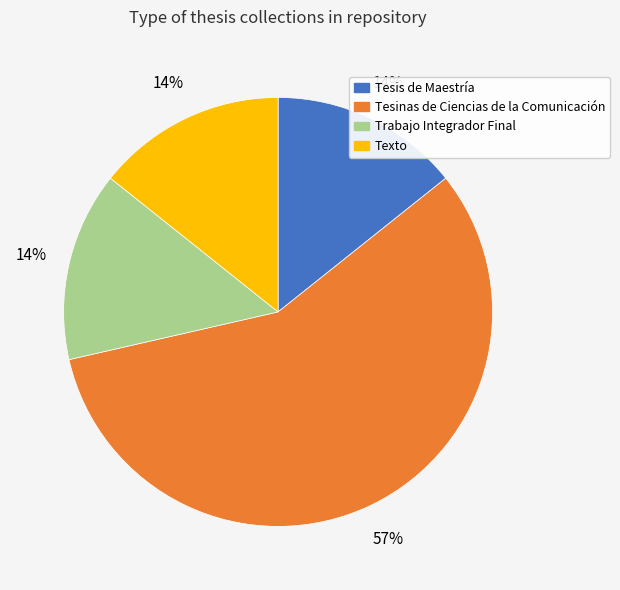

True or false: Trabajo Integrador Final accounts for 1% of the total.

False